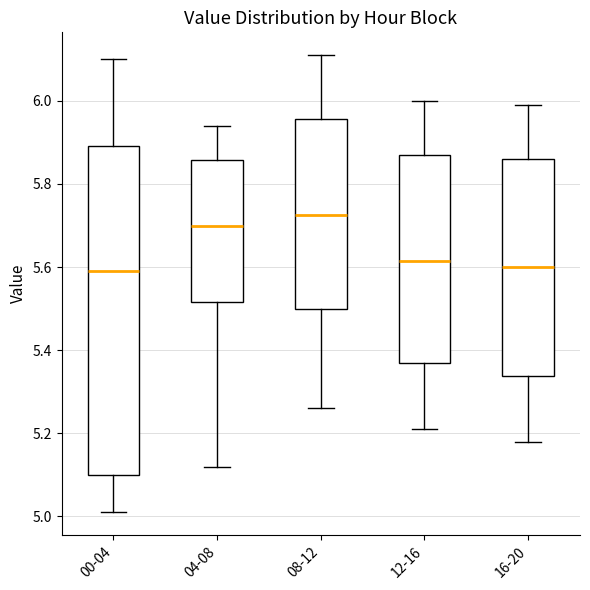

Reading left to right, transcribe this box plot: for each box, give where its median line is, the range the box spans, and where its two whiskers end, as read against the y-axis. The values are not printed on the chart, so give them approximately, as read against the axis.

00-04: median 5.60, box 5.10 to 5.90, whiskers 5.02 to 6.10
04-08: median 5.70, box 5.52 to 5.86, whiskers 5.12 to 5.94
08-12: median 5.72, box 5.50 to 5.96, whiskers 5.26 to 6.12
12-16: median 5.62, box 5.38 to 5.88, whiskers 5.22 to 6.00
16-20: median 5.60, box 5.34 to 5.86, whiskers 5.18 to 6.00